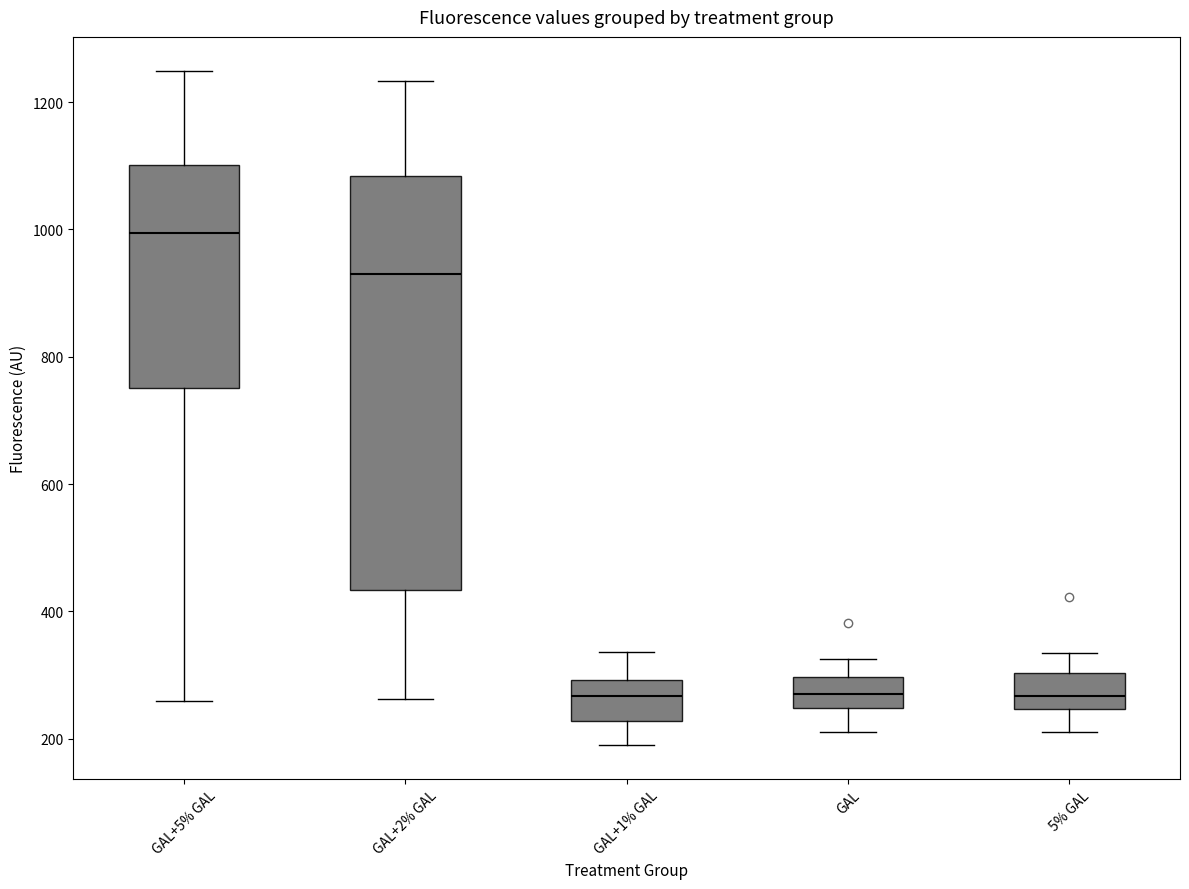

Reading left to right, read every box against the y-axis: the position of its median line, the range the box covers, and the ends of its whiskers. The values are not printed on the chart, so give them approximately, as read against the axis.

GAL+5% GAL: median 1000, box 760 to 1100, whiskers 260 to 1240
GAL+2% GAL: median 940, box 440 to 1080, whiskers 260 to 1240
GAL+1% GAL: median 260, box 220 to 300, whiskers 200 to 340
GAL: median 260, box 240 to 300, whiskers 220 to 320
5% GAL: median 260, box 240 to 300, whiskers 220 to 340